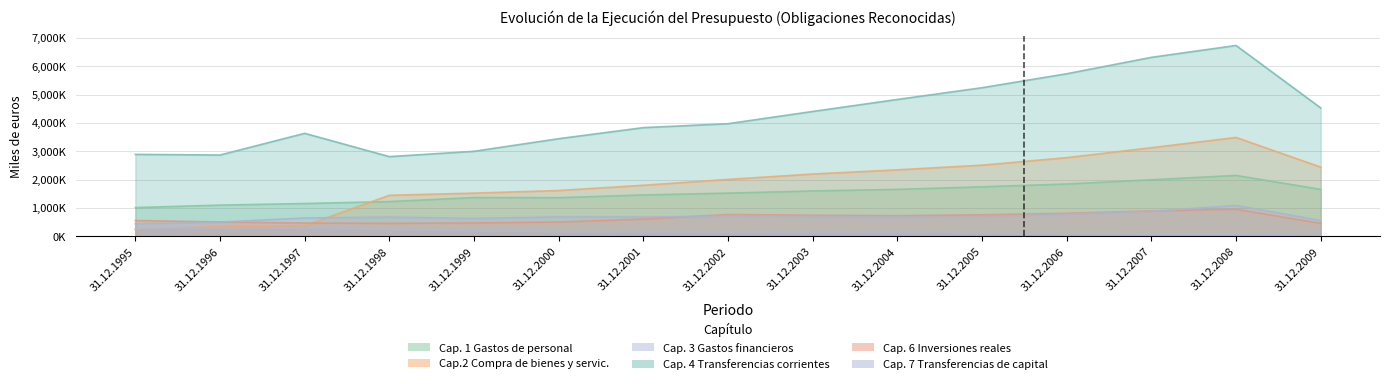

Rank the series by their maximum value, from highest to lowest.

Cap. 4 Transferencias corrientes, Cap.2 Compra de bienes y servic., Cap. 1 Gastos de personal, Cap. 7 Transferencias de capital, Cap. 6 Inversiones reales, Cap. 3 Gastos financieros